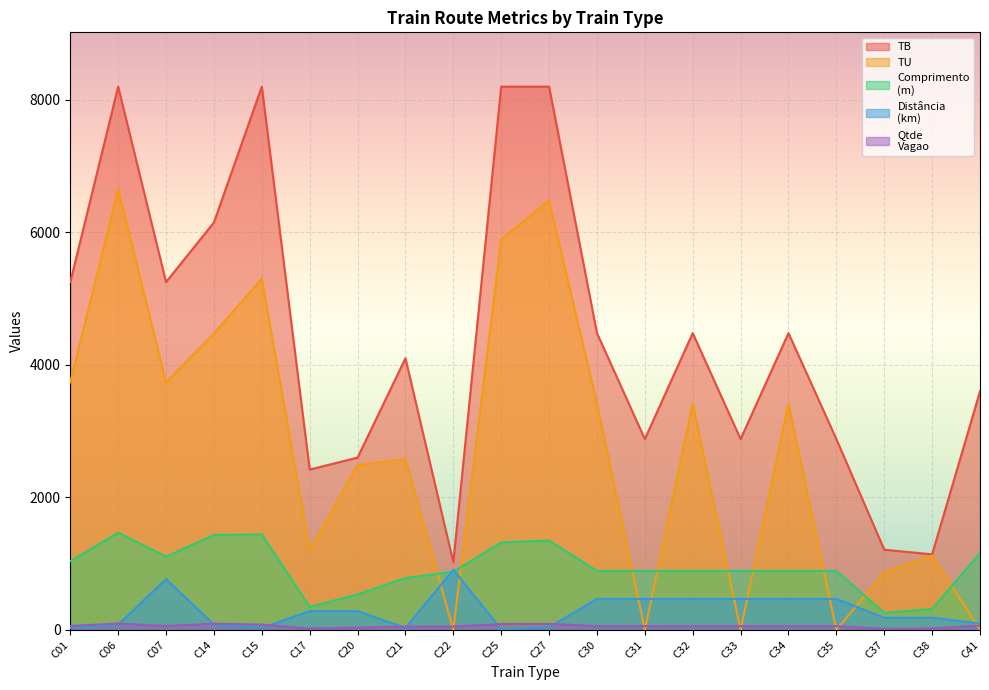

Between C14 and C22, which series saw the biggest shift?

TB